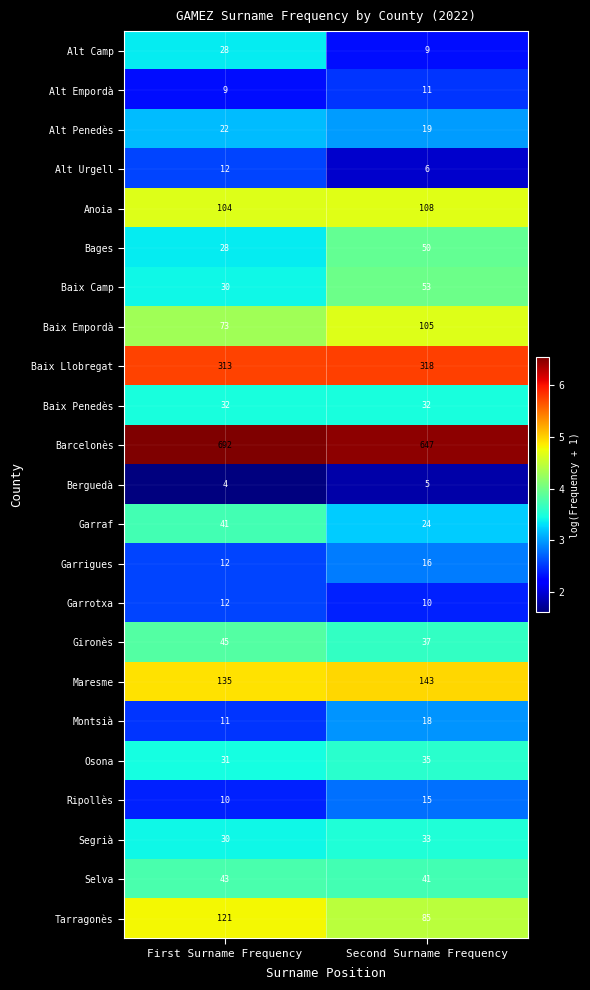

What is the minimum value shown in the chart?

4